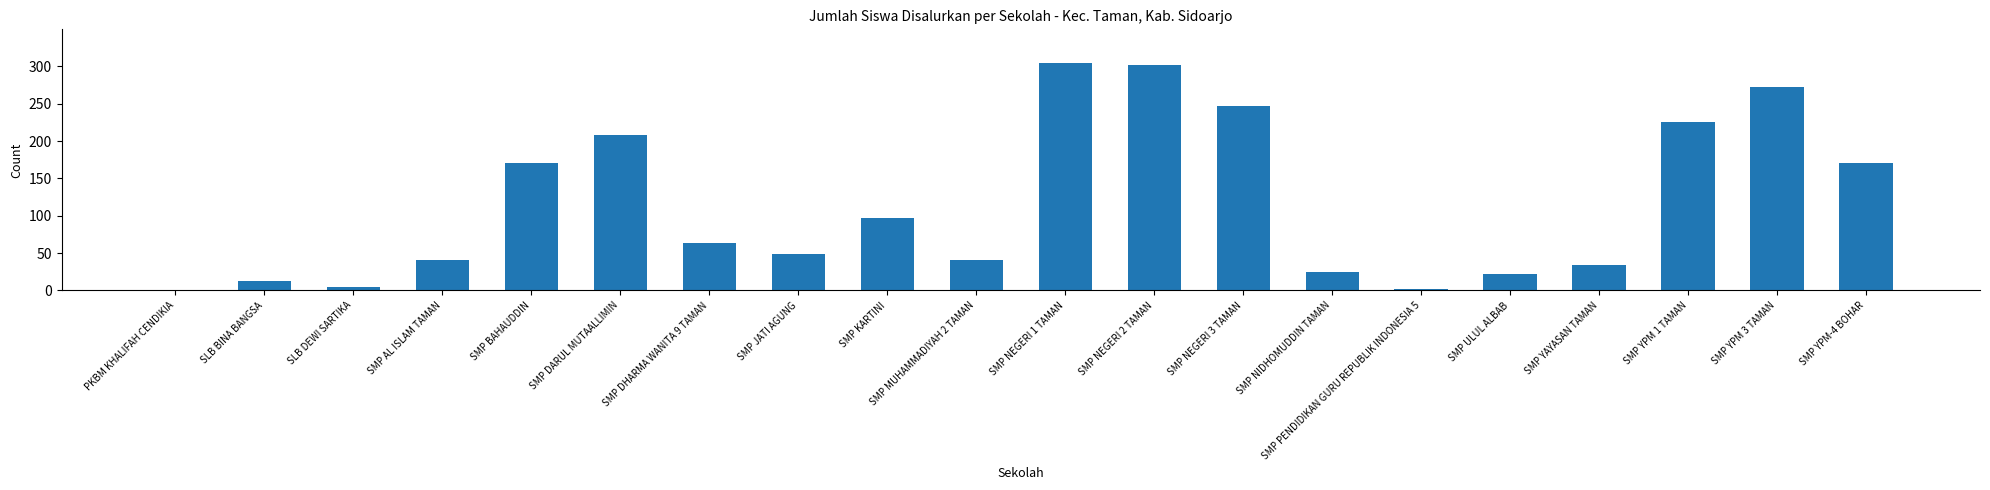

What is the greatest value displayed?

304